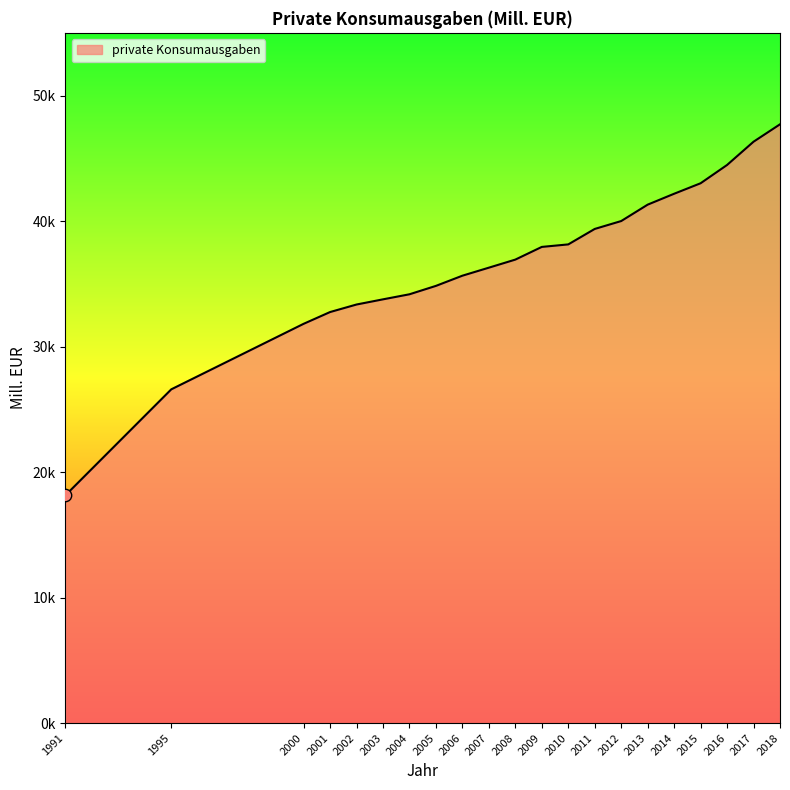

Which has a higher value, 2001 or 2002?

2002